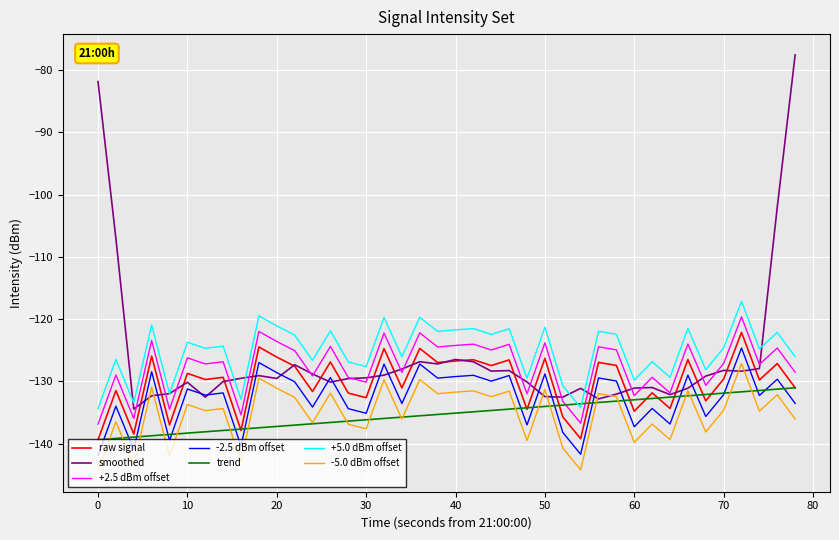

Which series has the largest range (max minus min)?

smoothed